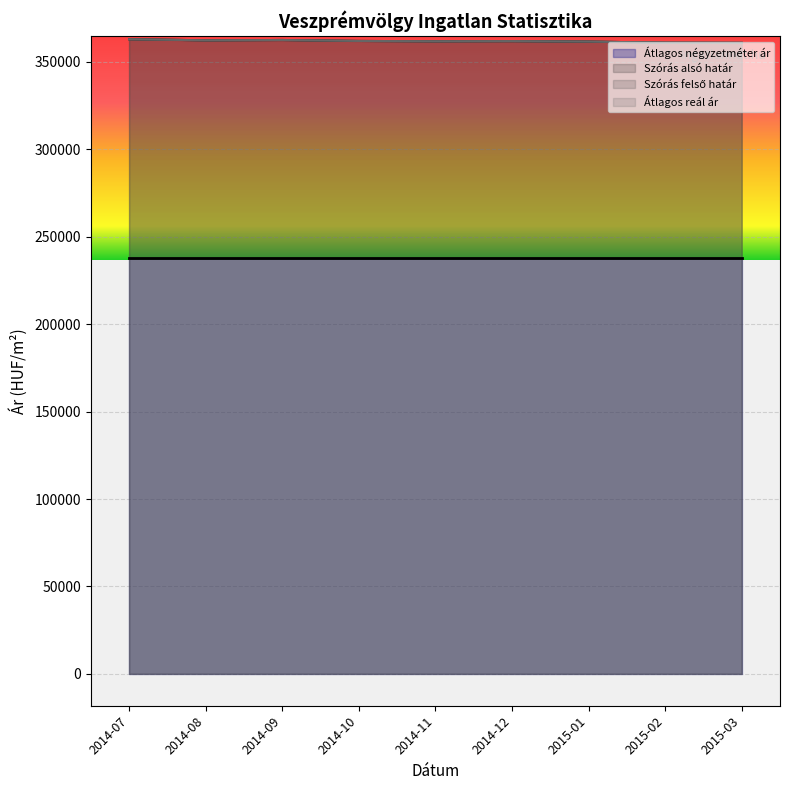

Between 2014-09 and 2014-08, which is larger?

2014-09